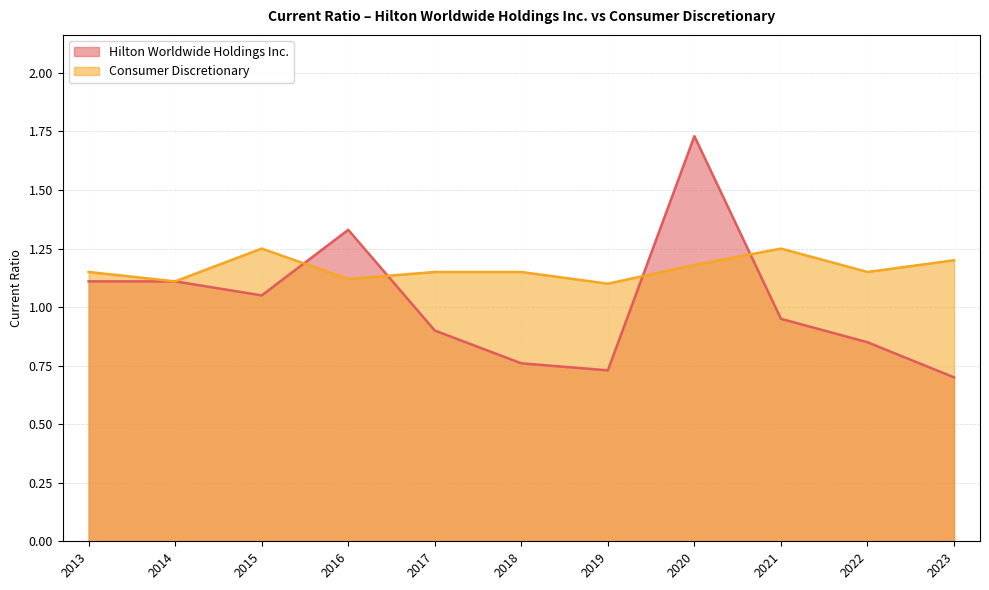

After their last crossing, which series has the higher values: Hilton Worldwide Holdings Inc. or Consumer Discretionary?

Consumer Discretionary